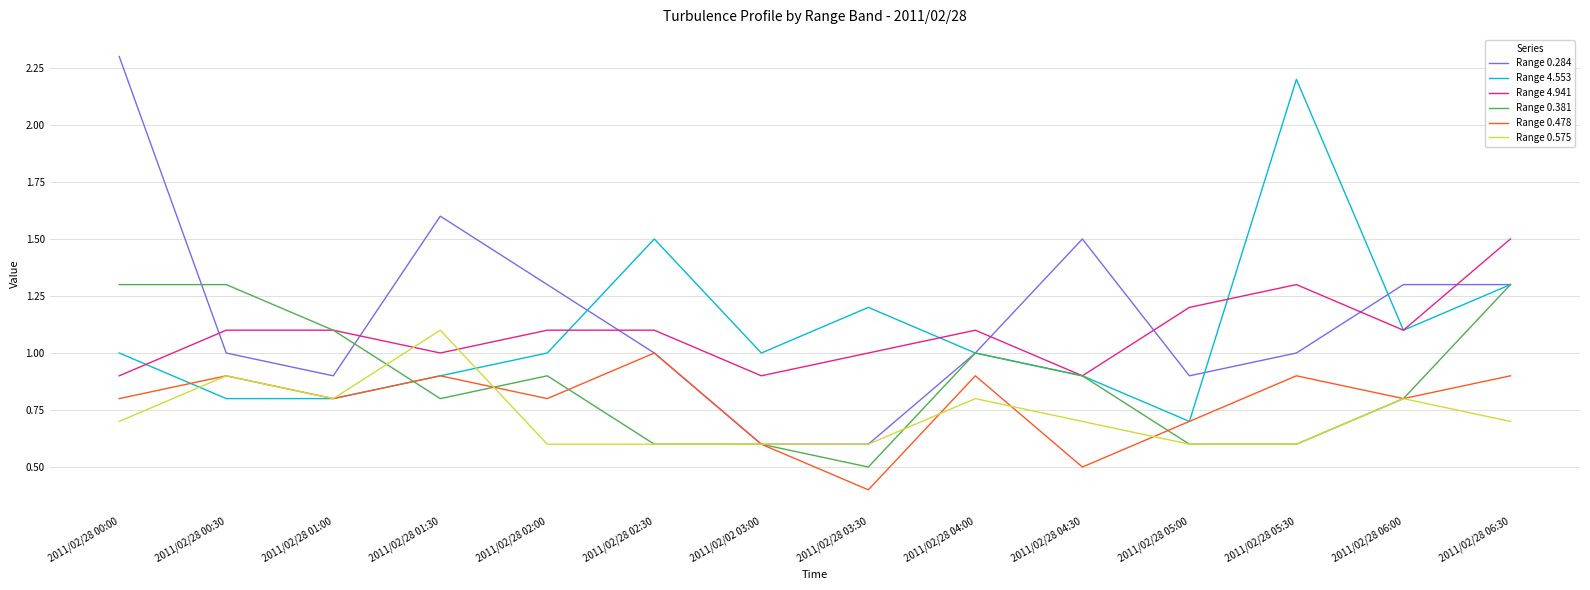

At which category does Range 4.941 reach its first local valley?

2011/02/28 01:30